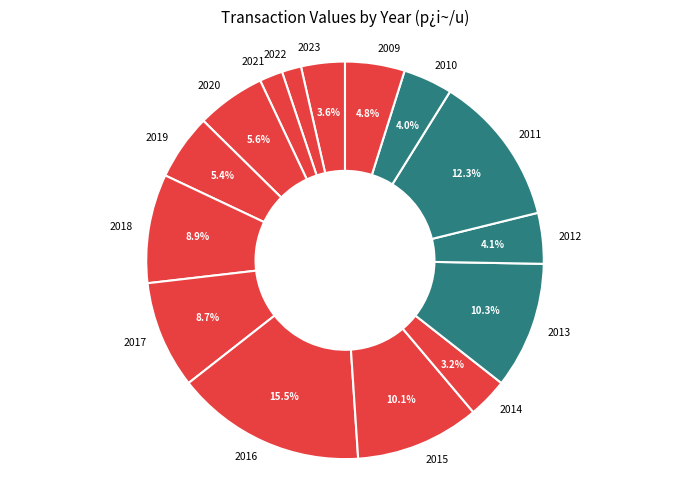

Is it true that 2011 is 24% of the pie?

False